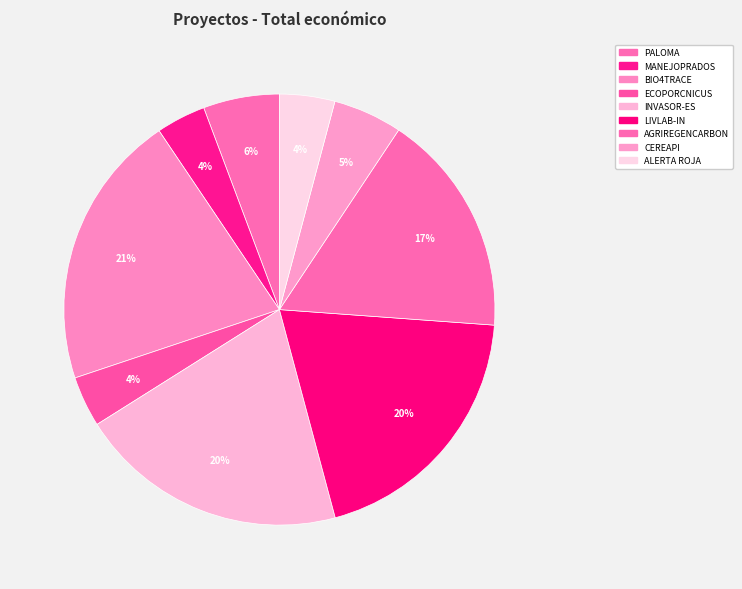

How many segments does this pie chart have?

9